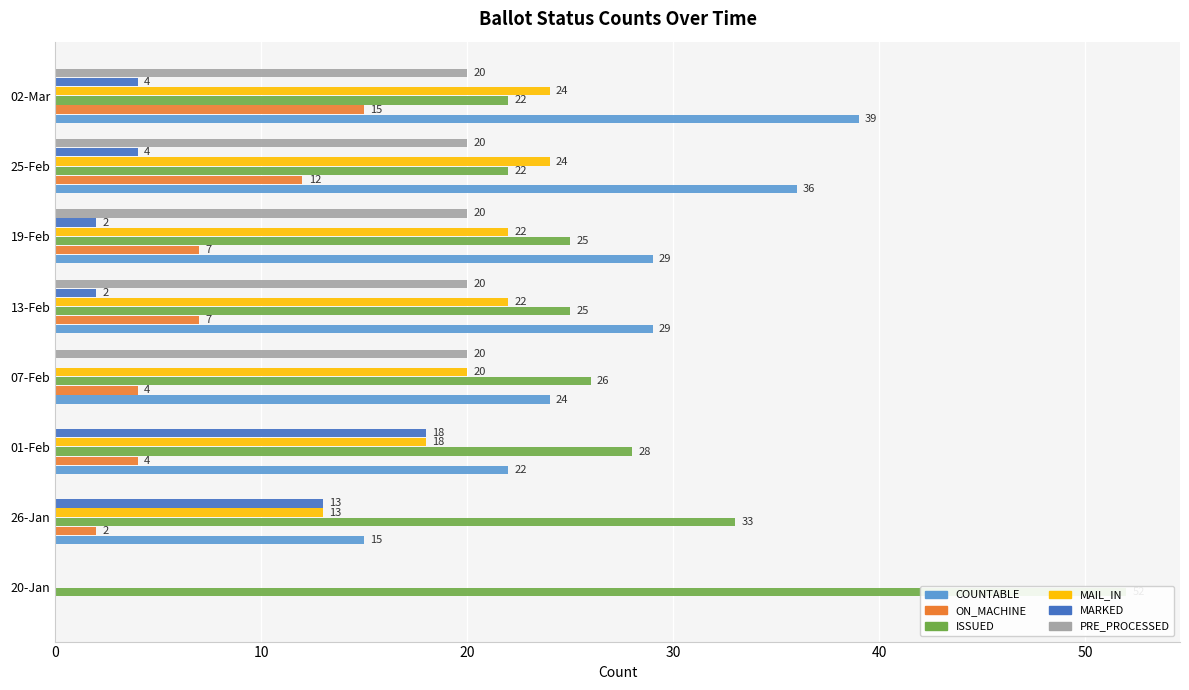

Which has a higher value, 02-Mar or 07-Feb?

02-Mar